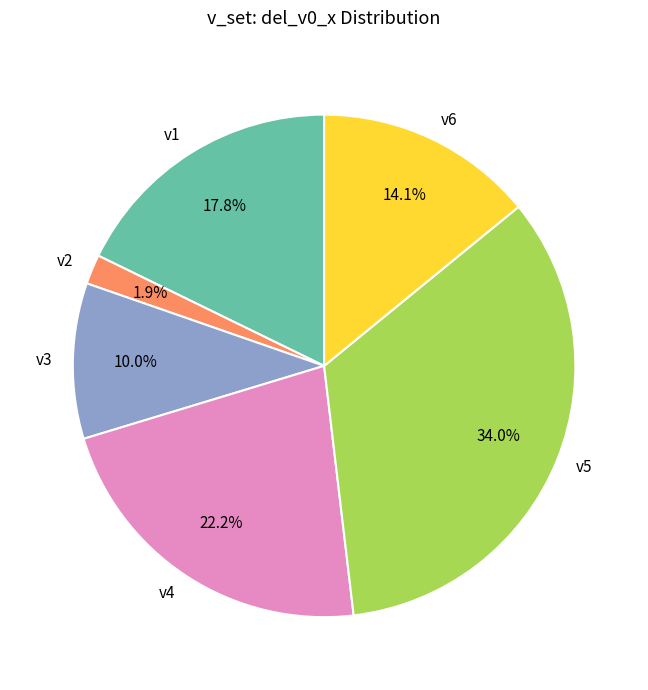

Is v2 the majority of the pie?

No